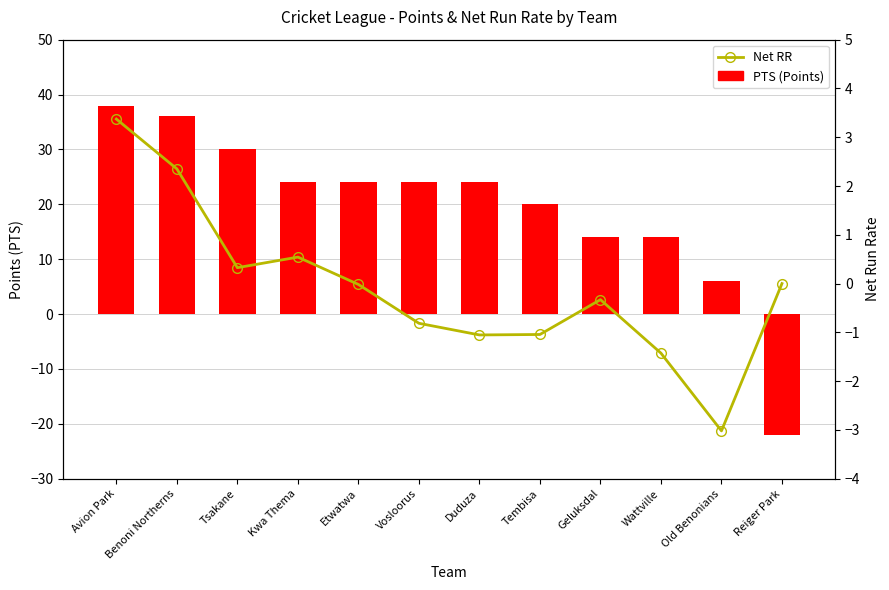

Is the value of Net RR at Geluksdal greater than the value of PTS (Points) at Geluksdal?

No